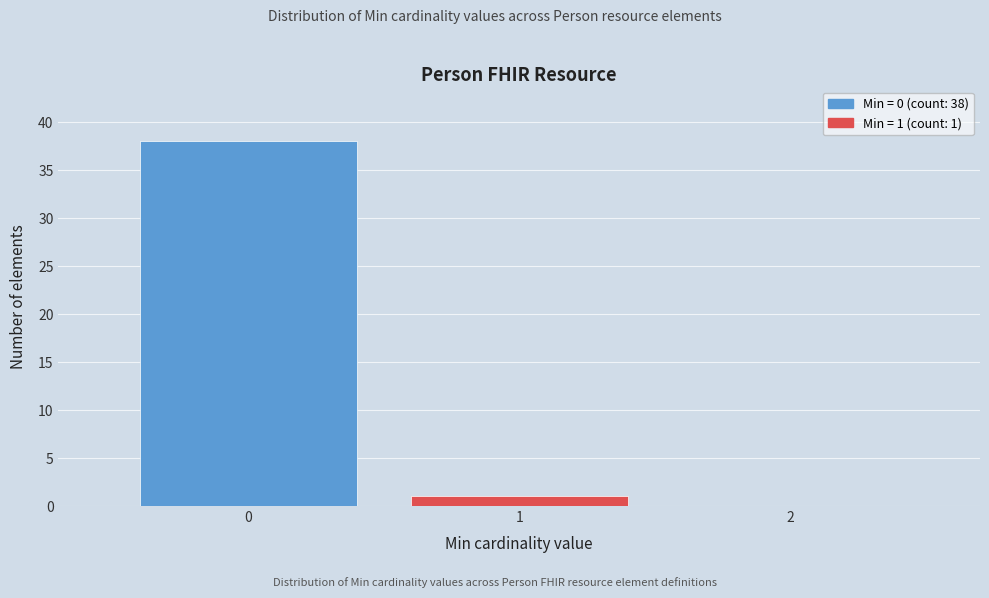

Reading left to right, list all the values displayed in this chart.

0=38	1=1	2=0